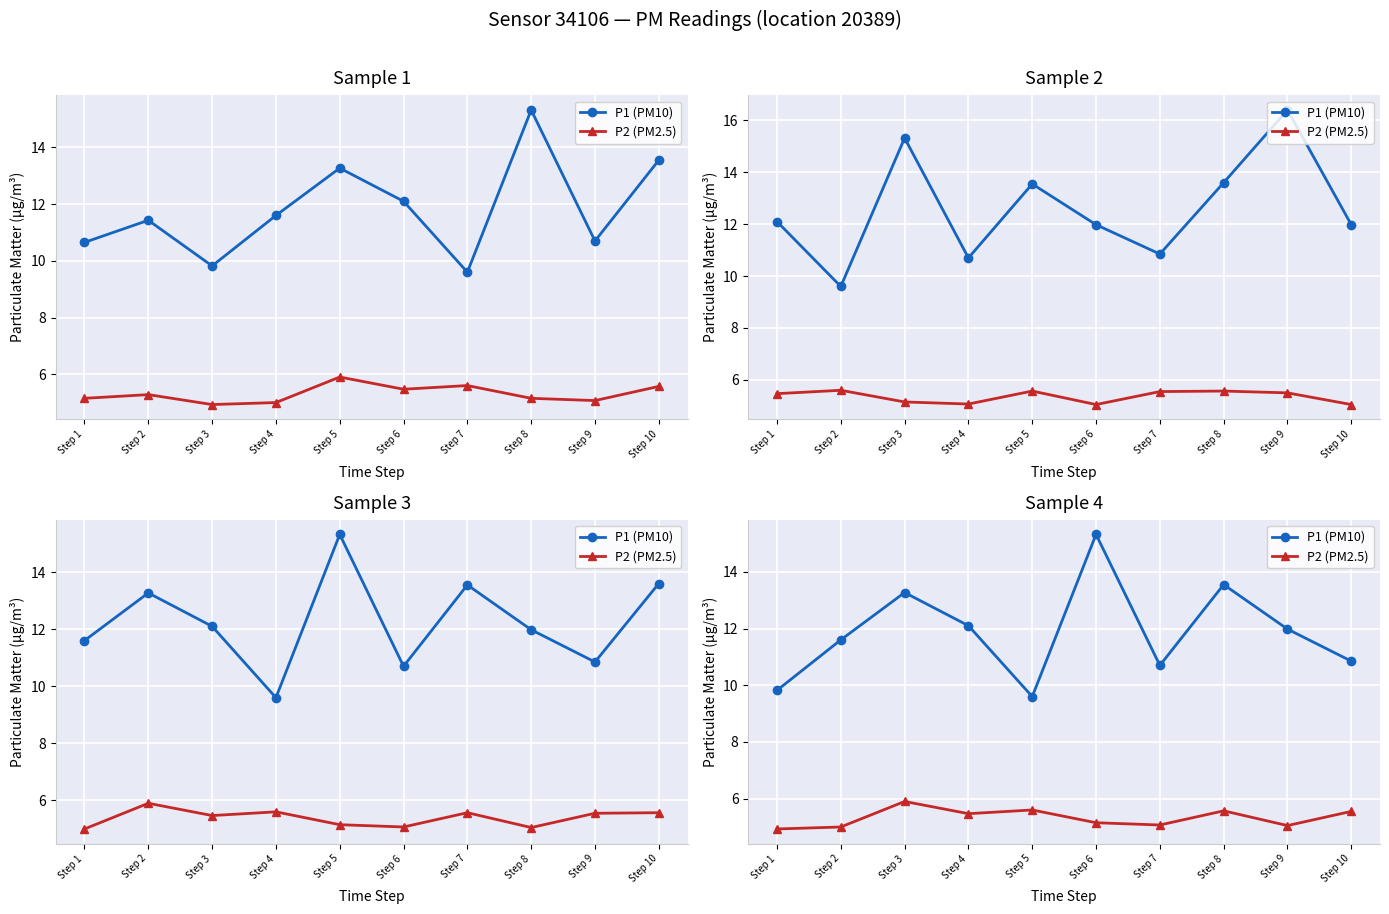

How many lines are shown in the chart?

2